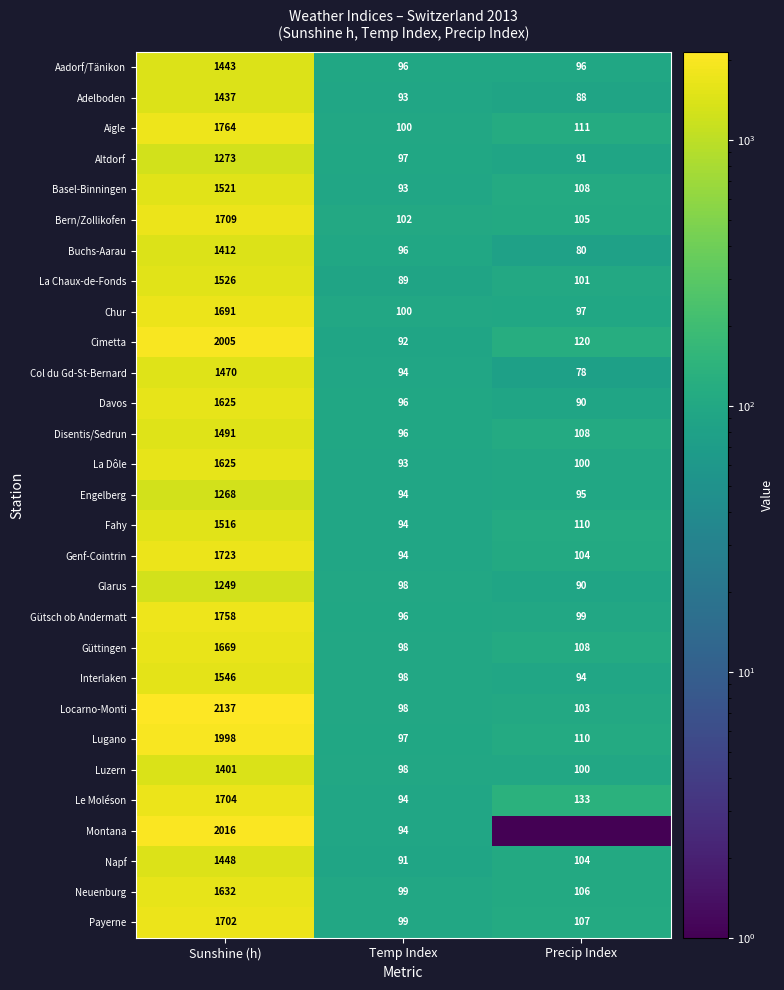

At how many categories does at least one series exceed 1453?

1